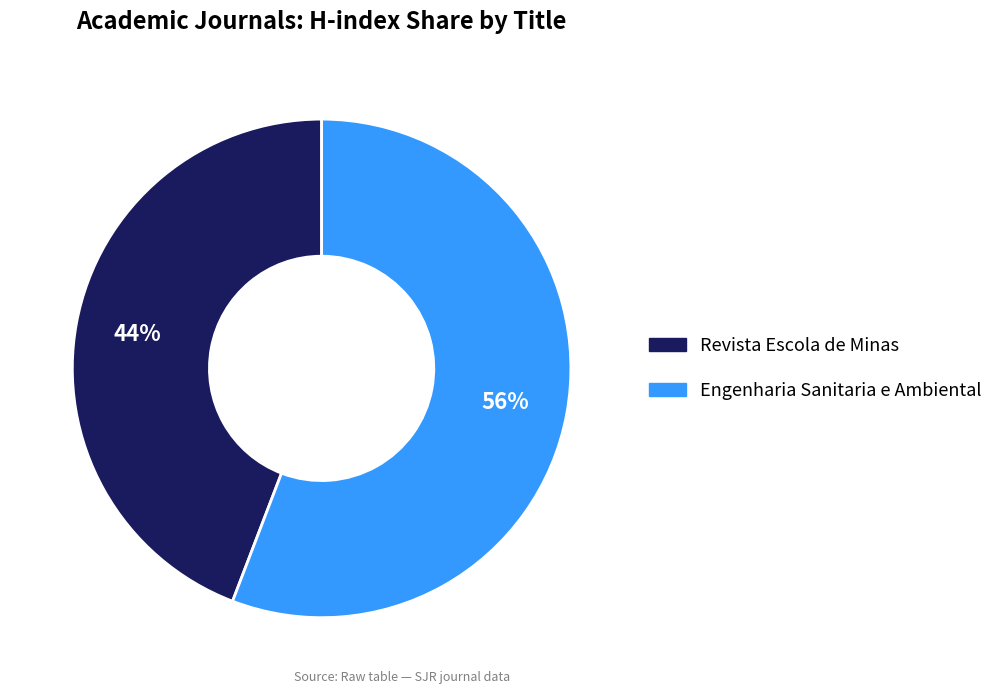

Approximately how many times larger is the value at Engenharia Sanitaria e Ambiental compared to Revista Escola de Minas?

1.3